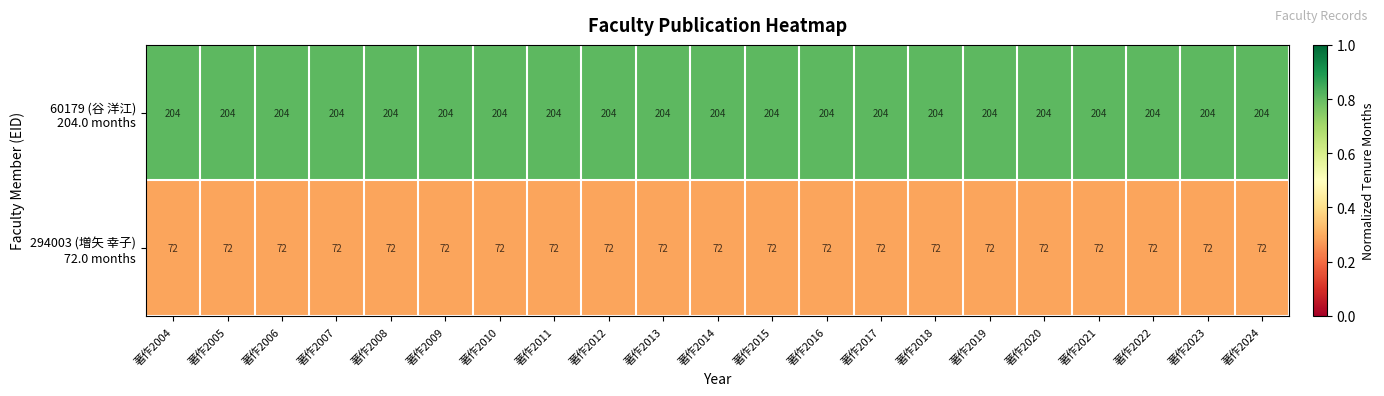

What is the difference between the highest and lowest values at 著作2021?

132